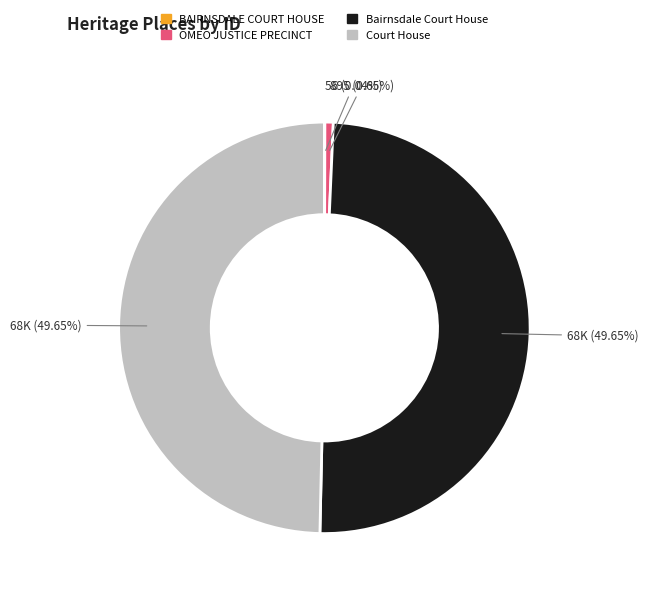

Is Court House the majority of the pie?

No